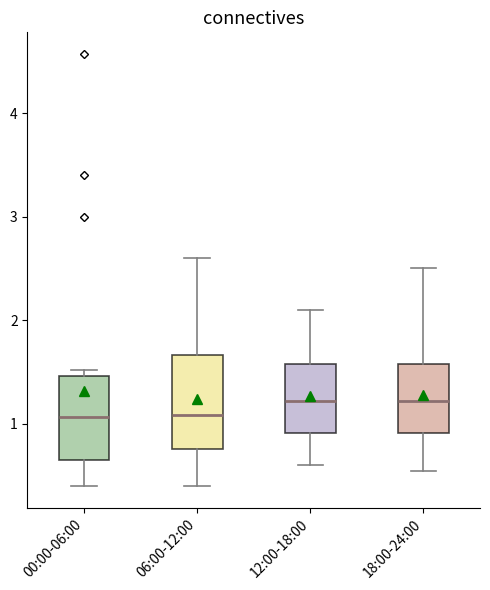

Reading left to right, read every box against the y-axis: the position of its median line, the range the box covers, and the ends of its whiskers. The values are not printed on the chart, so give them approximately, as read against the axis.

00:00-06:00: median 1.1, box 0.6 to 1.5, whiskers 0.4 to 1.5 (just above the box's upper edge)
06:00-12:00: median 1.1, box 0.8 to 1.7, whiskers 0.4 to 2.6
12:00-18:00: median 1.2, box 0.9 to 1.6, whiskers 0.6 to 2.1
18:00-24:00: median 1.2, box 0.9 to 1.6, whiskers 0.6 to 2.5